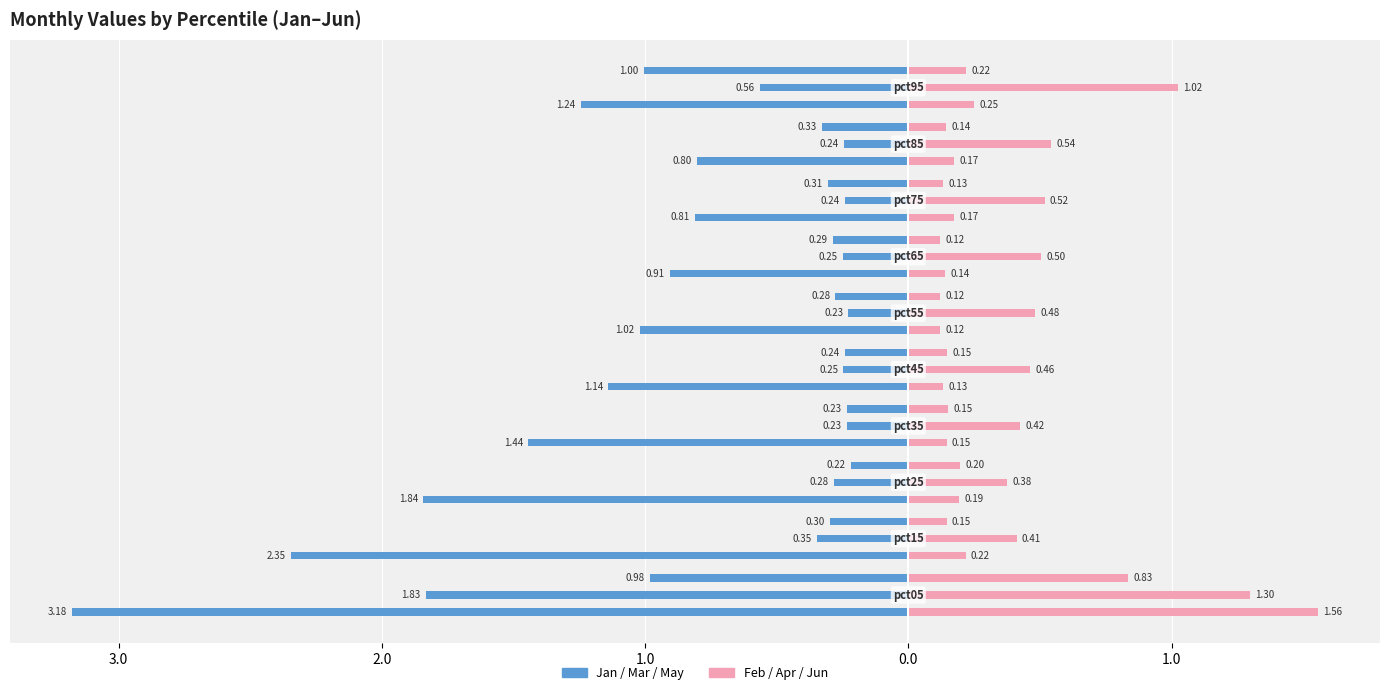

Count the number of categories in the chart.

10